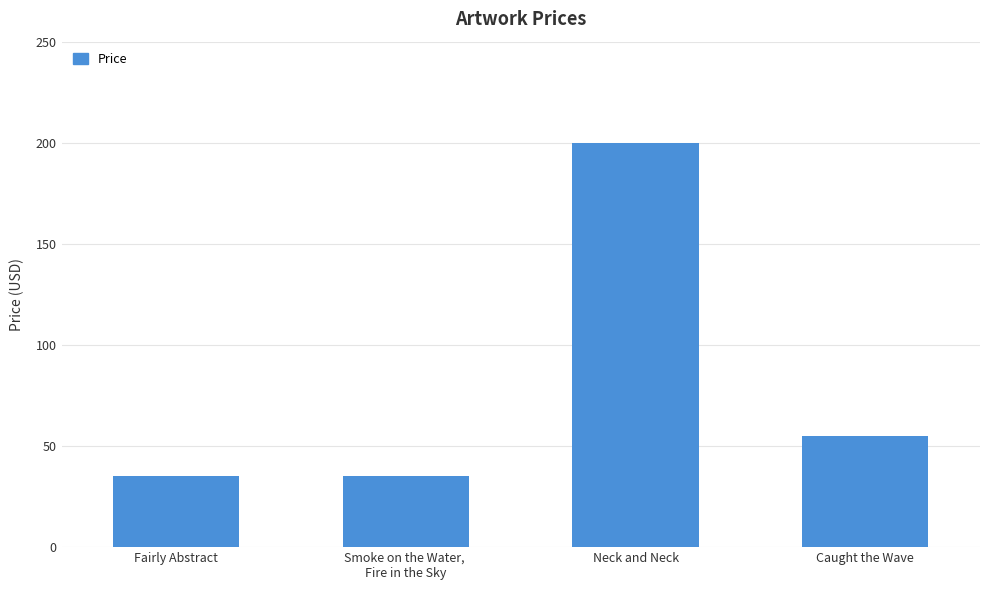

What is the greatest value displayed?

200